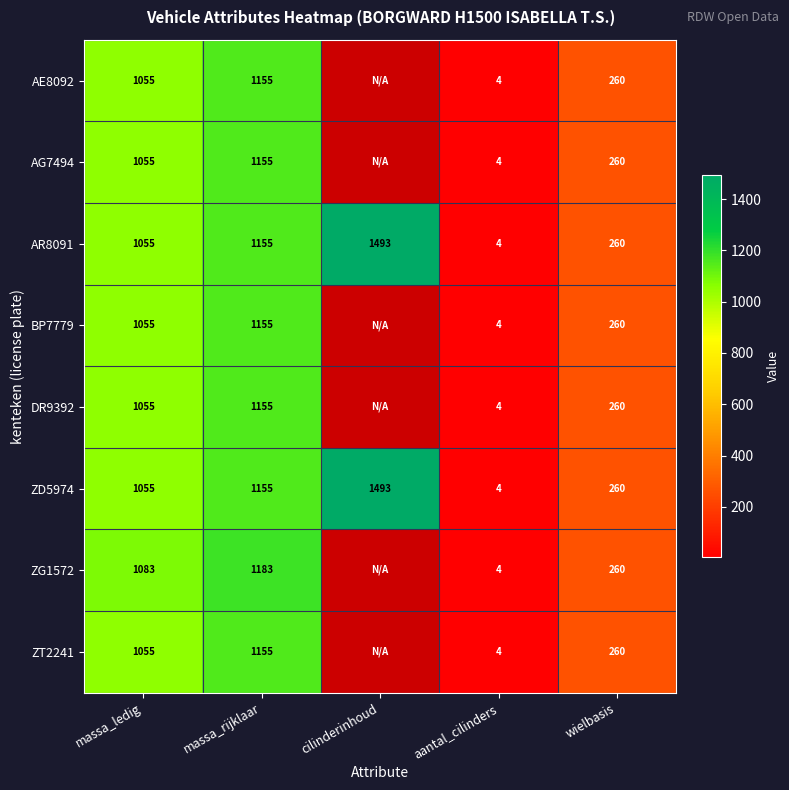

What is the total value across all series at aantal_cilinders?

32